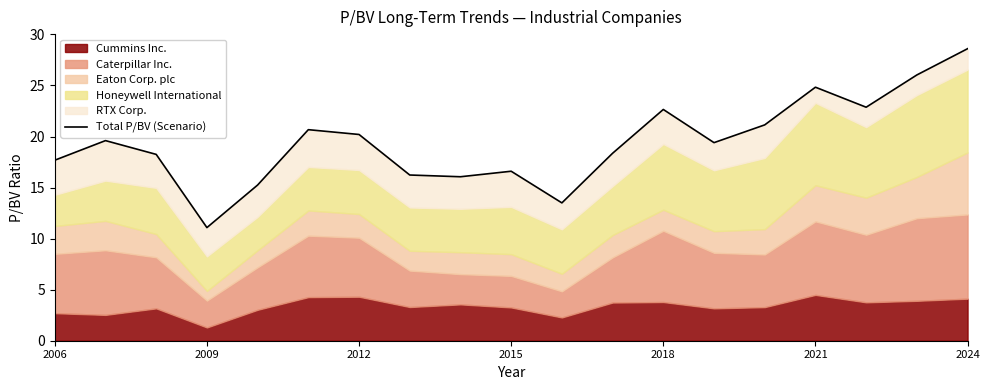

True or false: there are more than 2 points higher than both neighbors.

True